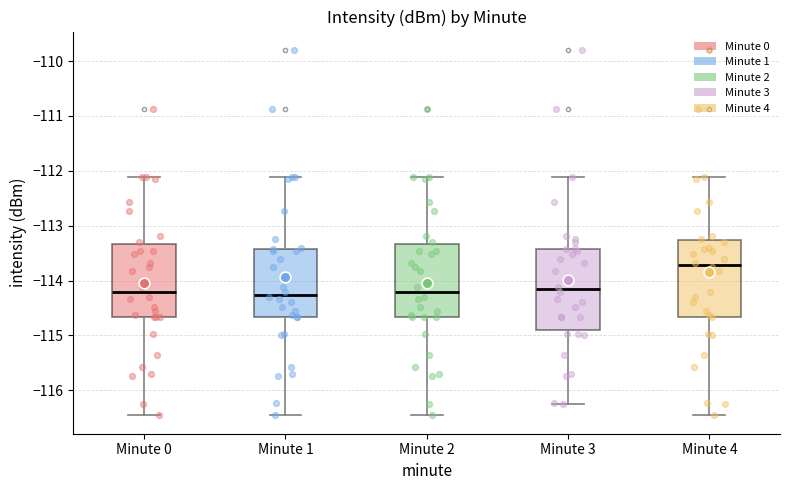

Where does the median line of the box for Minute 2 sit on the y-axis? The values are not printed on the chart, so give them approximately, as read against the axis.

-114.2